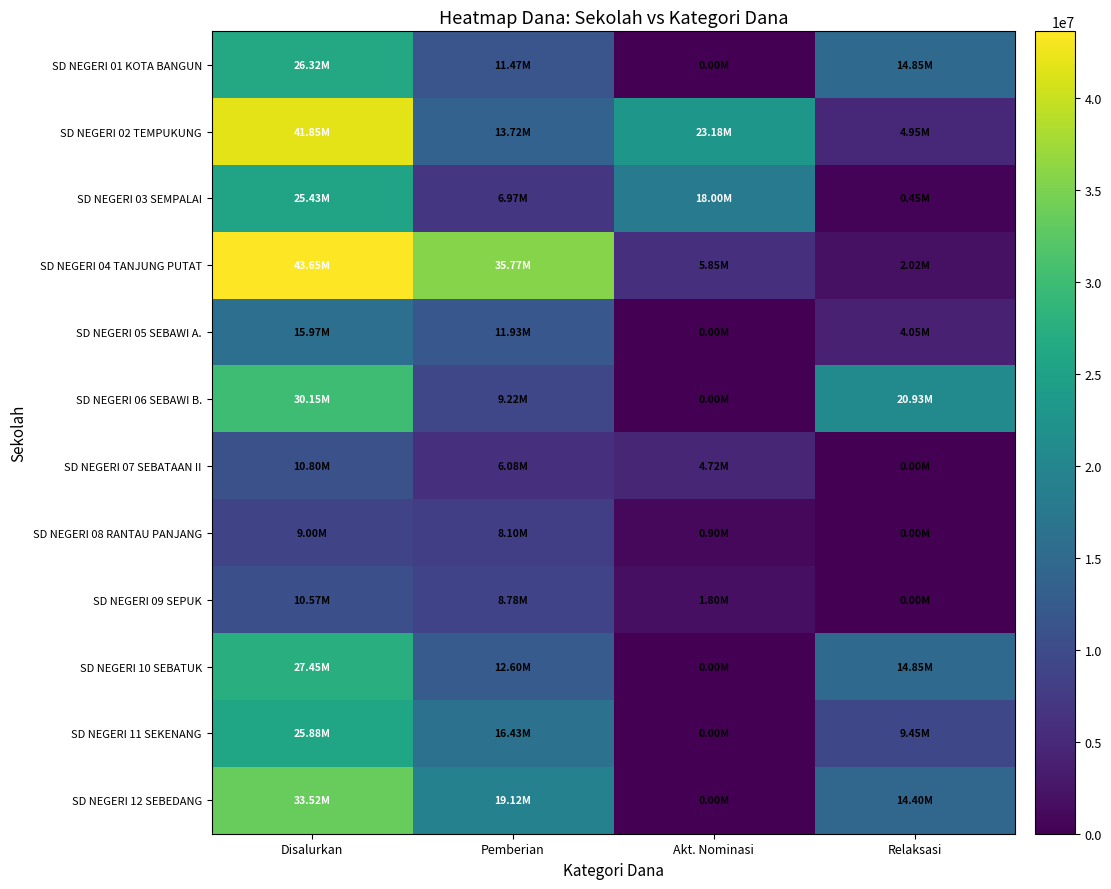

Reading left to right, extract all data points from this chart.

SD NEGERI 01 KOTA BANGUN: Disalurkan=26325000	Pemberian=11475000	Akt. Nominasi=0	Relaksasi=14850000
SD NEGERI 02 TEMPUKUNG: Disalurkan=41850000	Pemberian=13725000	Akt. Nominasi=23175000	Relaksasi=4950000
SD NEGERI 03 SEMPALAI: Disalurkan=25425000	Pemberian=6975000	Akt. Nominasi=18000000	Relaksasi=450000
SD NEGERI 04 TANJUNG PUTAT: Disalurkan=43650000	Pemberian=35775000	Akt. Nominasi=5850000	Relaksasi=2025000
SD NEGERI 05 SEBAWI A.: Disalurkan=15975000	Pemberian=11925000	Akt. Nominasi=0	Relaksasi=4050000
SD NEGERI 06 SEBAWI B.: Disalurkan=30150000	Pemberian=9225000	Akt. Nominasi=0	Relaksasi=20925000
SD NEGERI 07 SEBATAAN II: Disalurkan=10800000	Pemberian=6075000	Akt. Nominasi=4725000	Relaksasi=0
SD NEGERI 08 RANTAU PANJANG: Disalurkan=9000000	Pemberian=8100000	Akt. Nominasi=900000	Relaksasi=0
SD NEGERI 09 SEPUK: Disalurkan=10575000	Pemberian=8775000	Akt. Nominasi=1800000	Relaksasi=0
SD NEGERI 10 SEBATUK: Disalurkan=27450000	Pemberian=12600000	Akt. Nominasi=0	Relaksasi=14850000
SD NEGERI 11 SEKENANG: Disalurkan=25875000	Pemberian=16425000	Akt. Nominasi=0	Relaksasi=9450000
SD NEGERI 12 SEBEDANG: Disalurkan=33525000	Pemberian=19125000	Akt. Nominasi=0	Relaksasi=14400000